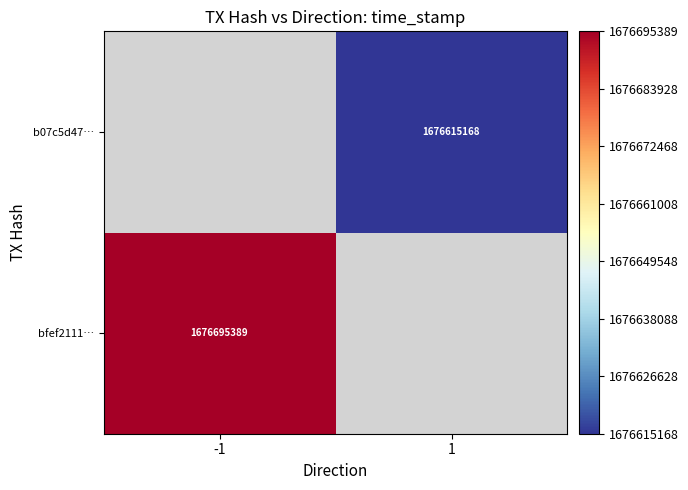

True or false: bfef2111… has a value of 2605582419 at -1.

False